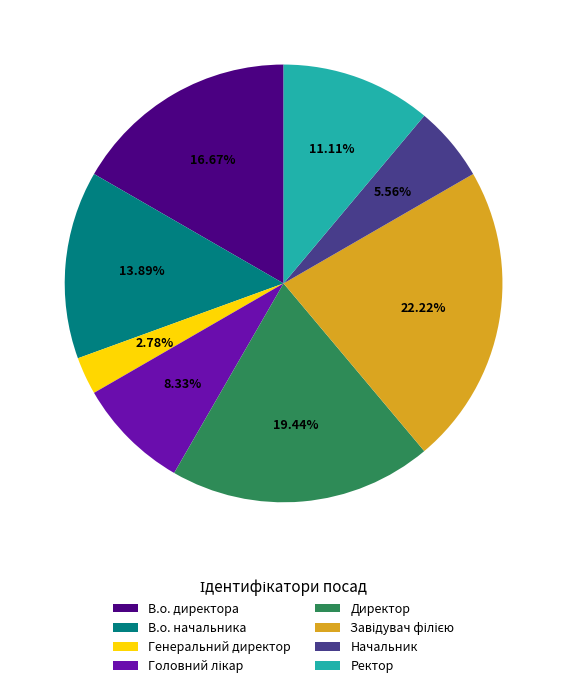

True or false: Генеральний директор accounts for 3% of the total.

True